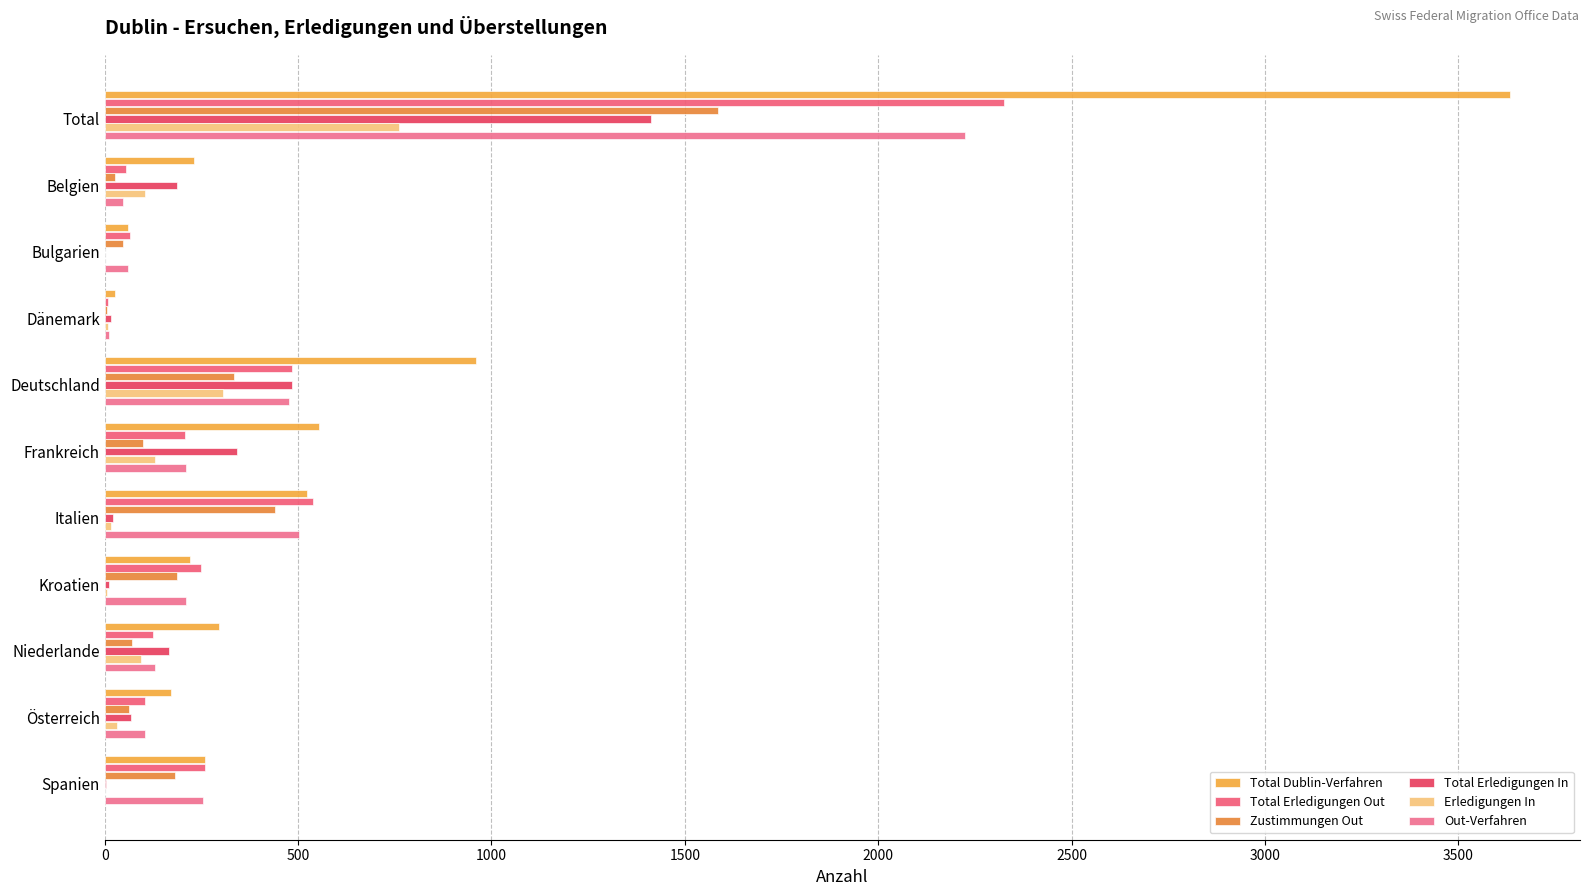

Count the number of data series in this chart.

6